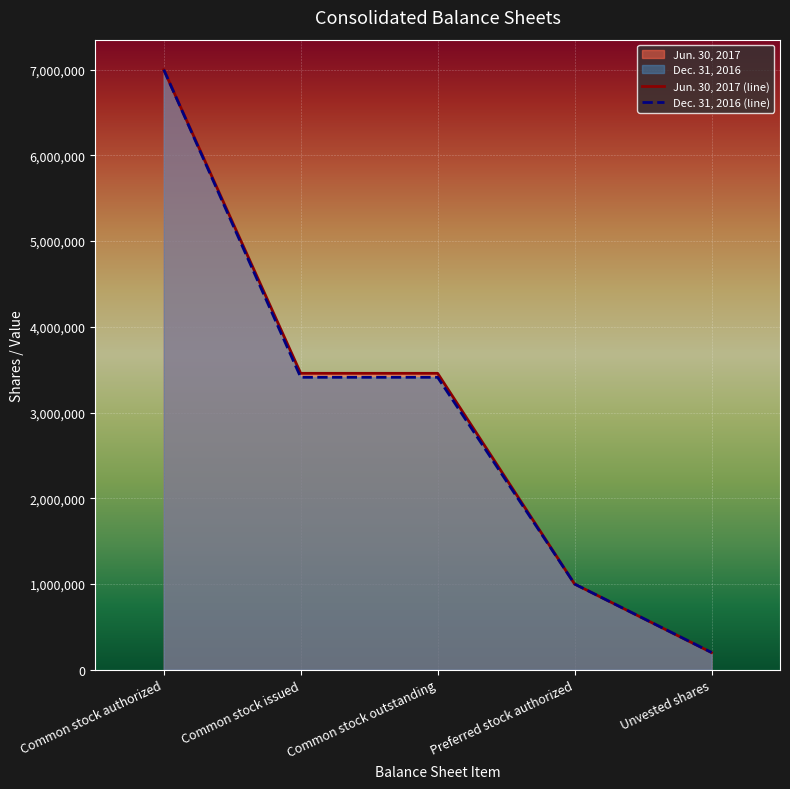

The Dec. 31, 2016 series shows 201800 at Unvested shares. True or false?

True